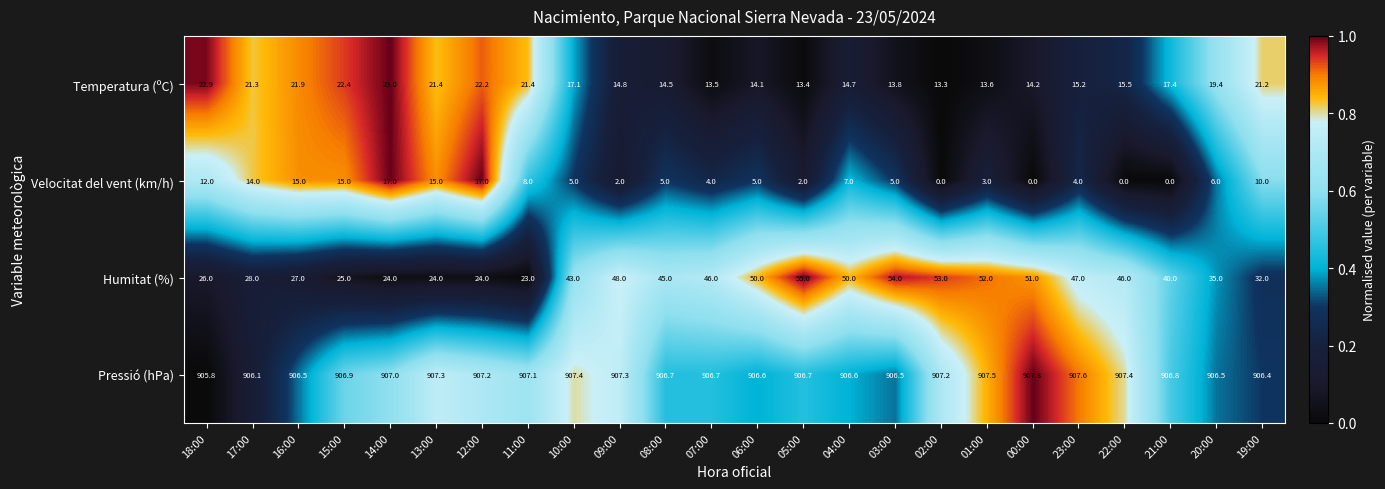

Read the Humitat (%) value at 15:00.

25.0